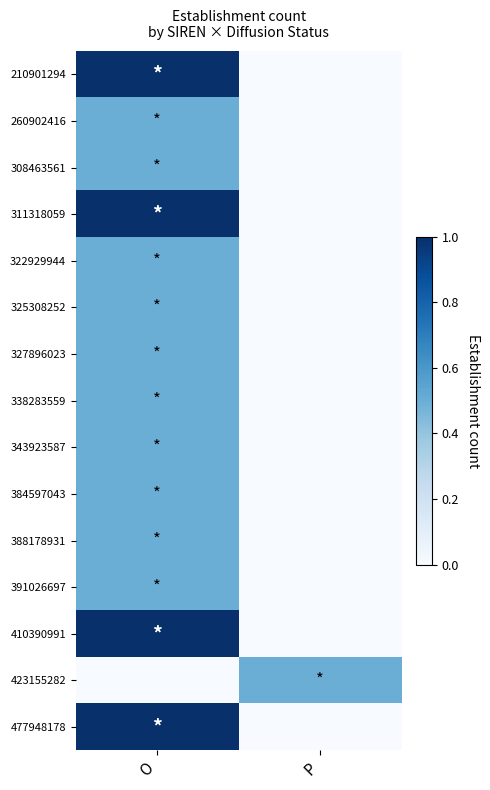

At which category is the sum across all series the highest?

O